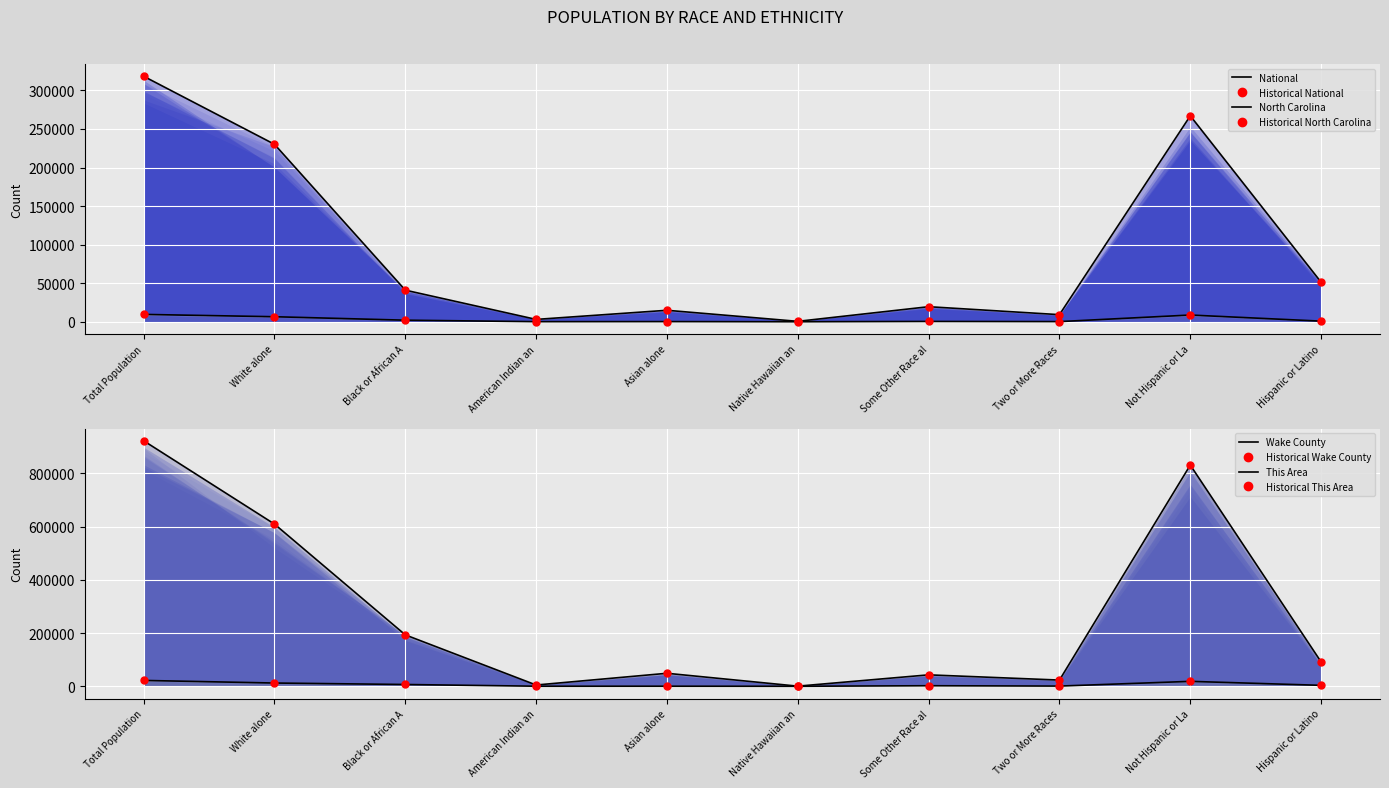

At which category is the sum across all series the highest?

Total Population